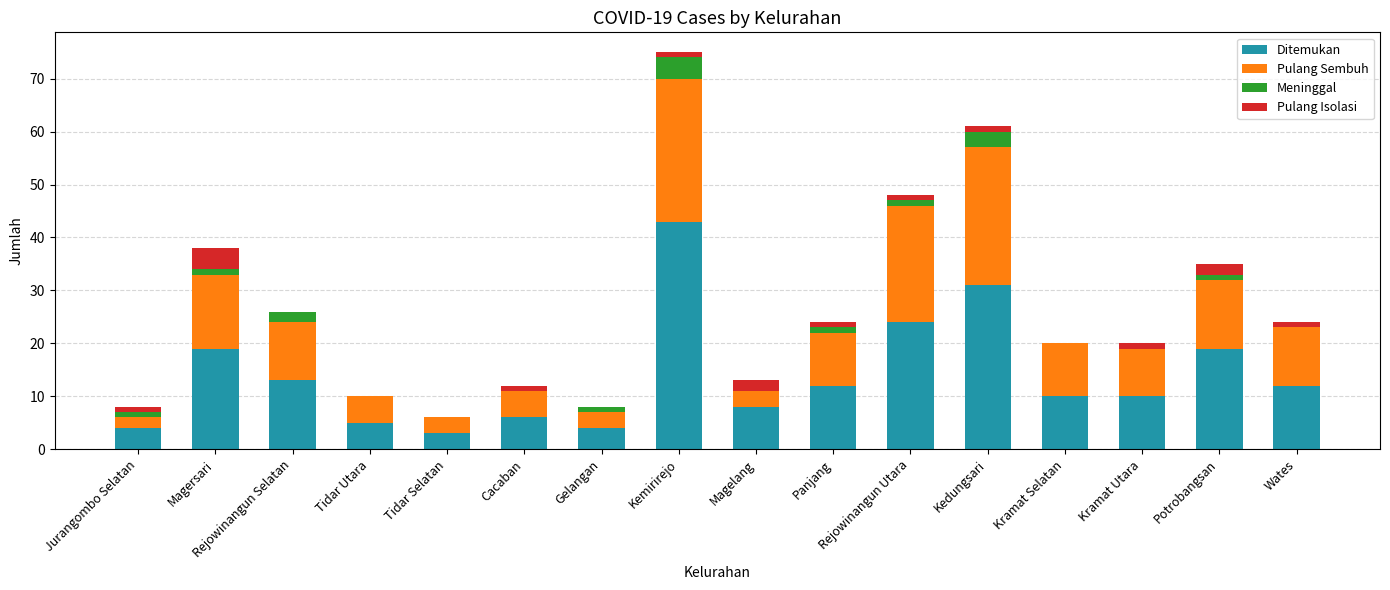

At which category is the sum across all series the highest?

Kemirirejo